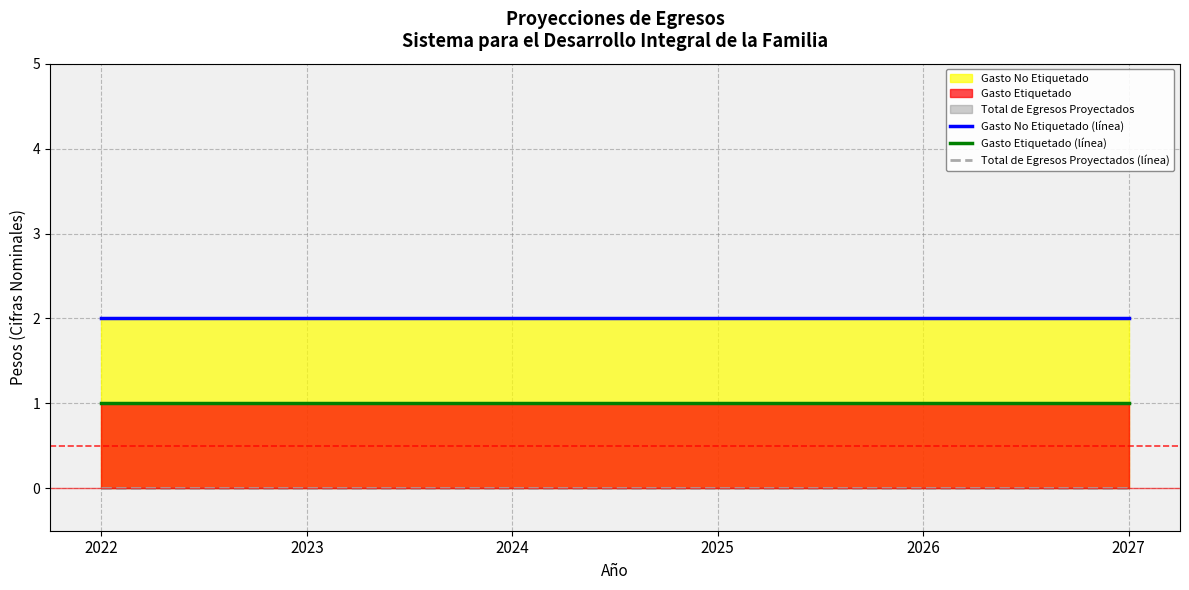

Reading left to right, extract all data points from this chart.

Gasto No Etiquetado (línea): 2022=2	2023=2	2024=2	2025=2	2026=2	2027=2
Gasto Etiquetado (línea): 2022=1	2023=1	2024=1	2025=1	2026=1	2027=1
Total de Egresos Proyectados (línea): 2022=0	2023=0	2024=0	2025=0	2026=0	2027=0